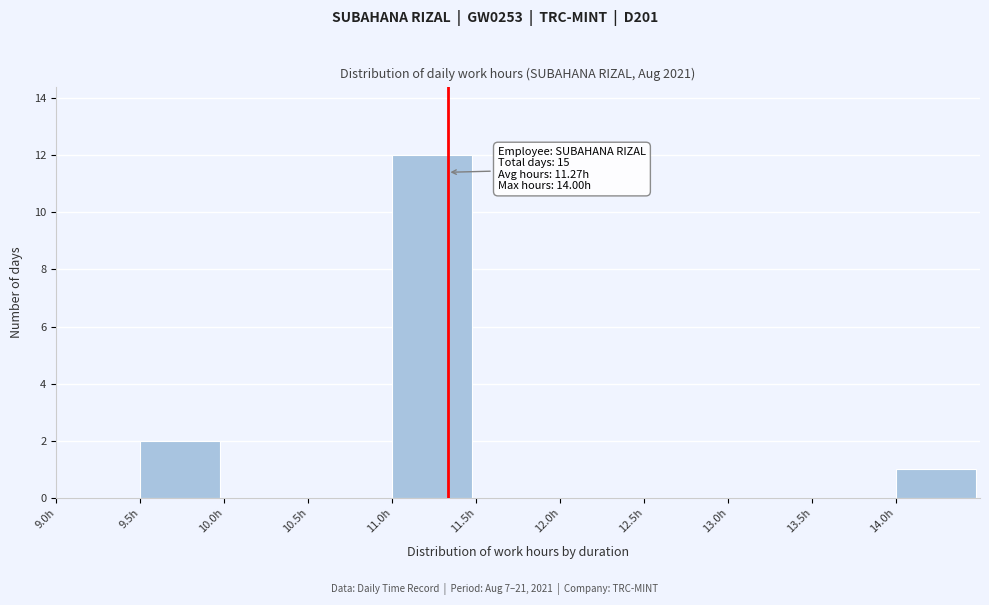

Over which range of the x-axis is the bar tallest?

11.0 to 11.5